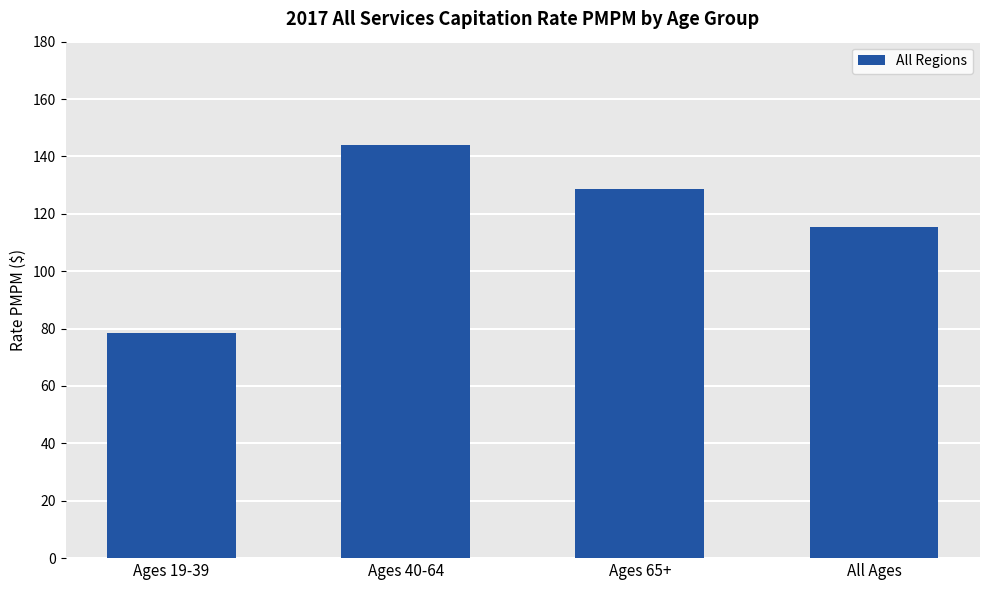

Rank the categories by value from highest to lowest.

Ages 40-64, Ages 65+, All Ages, Ages 19-39